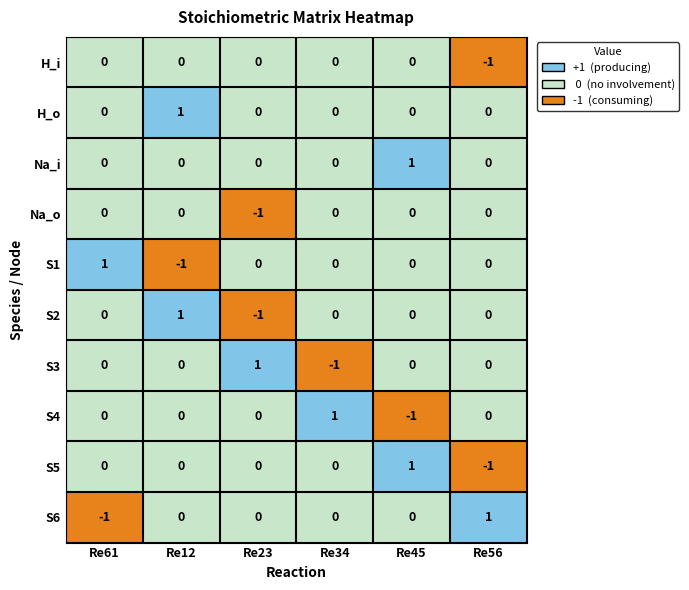

Is the value of H_i at Re34 greater than the value of S1 at Re12?

Yes